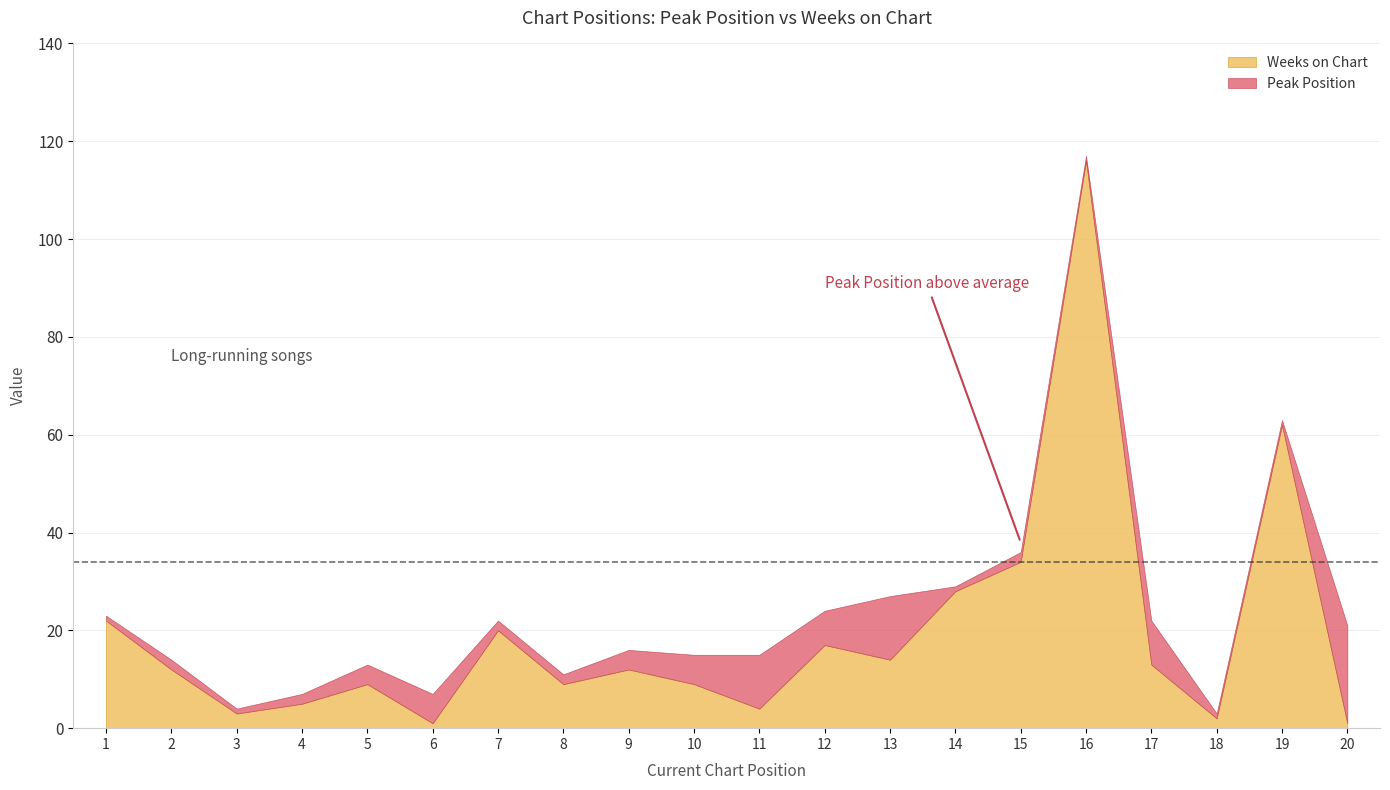

At how many categories does at least one series exceed 2?

19